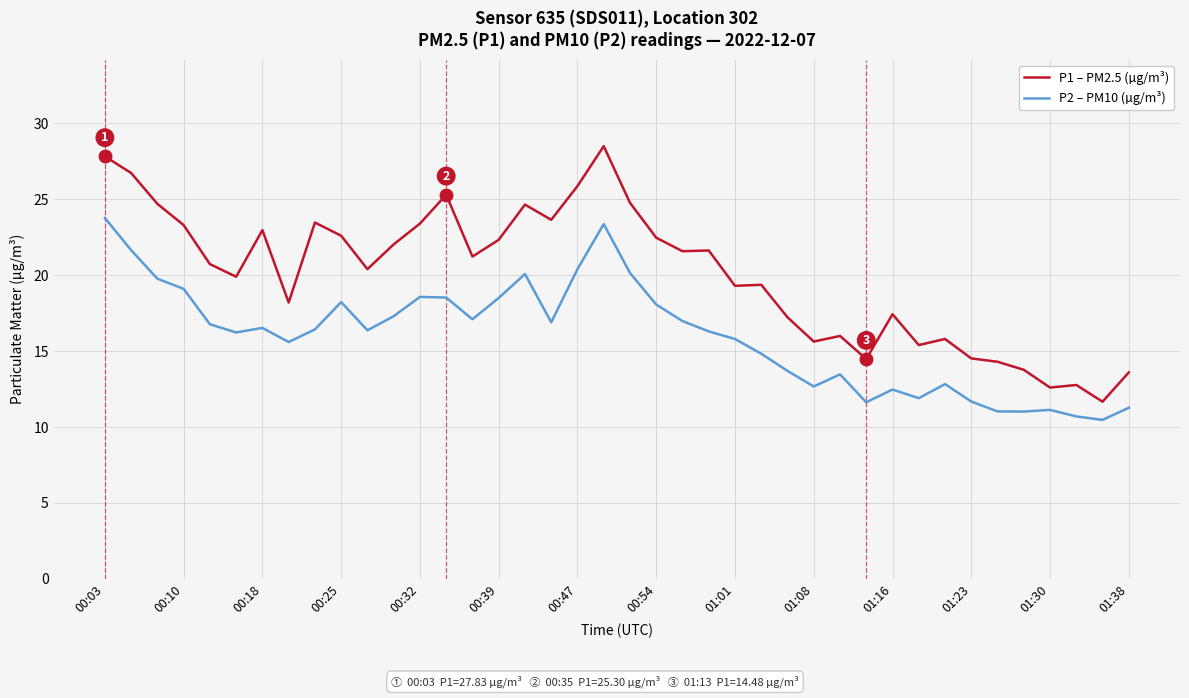

List the series in order of their peak value, highest first.

P1 – PM2.5 (µg/m³), P2 – PM10 (µg/m³)